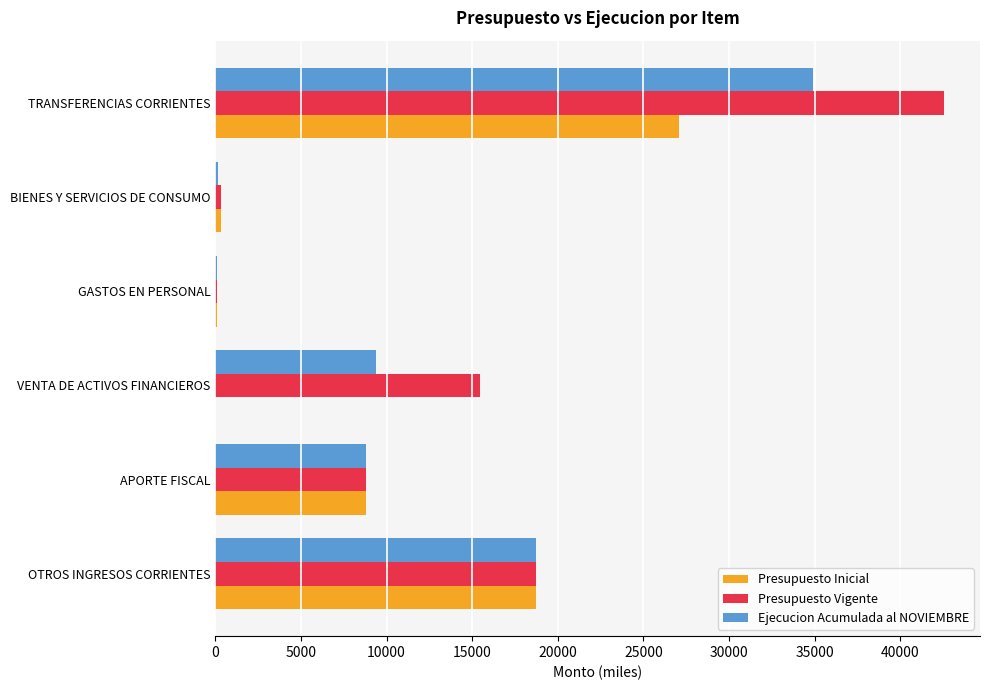

At which label is Ejecucion Acumulada al NOVIEMBRE closest to 17494?

OTROS INGRESOS CORRIENTES